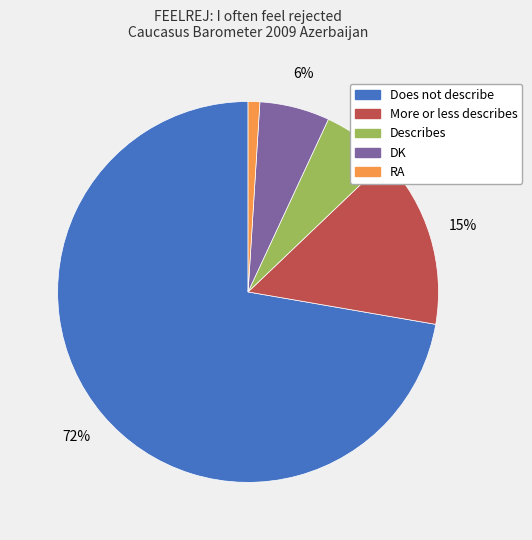

Which category has the biggest portion of the pie?

Does not describe